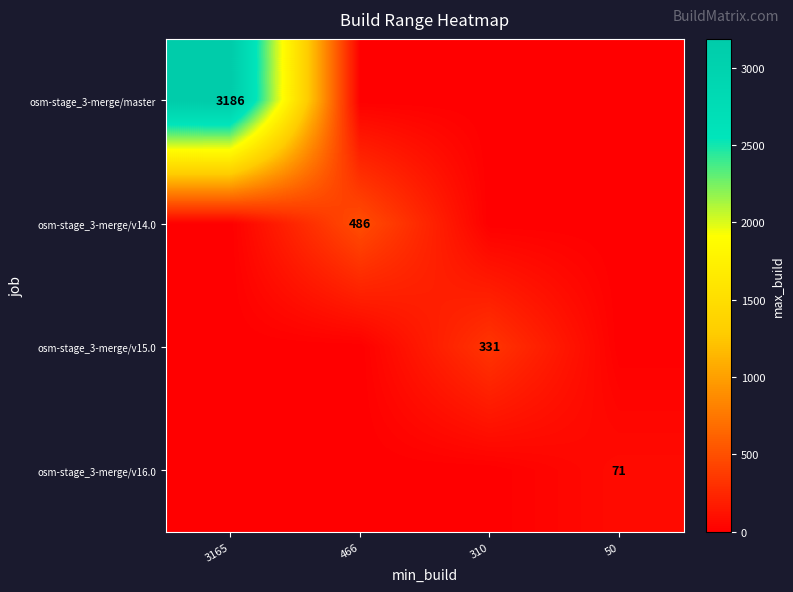

True or false: osm-stage_3-merge/v14.0 has a value of 486 at 466.

True